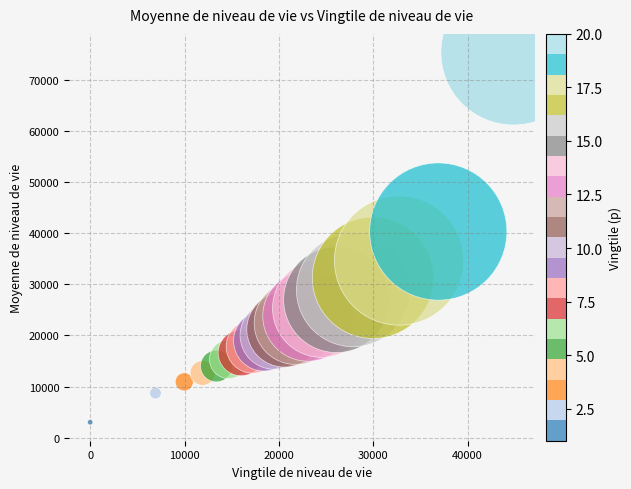

What Y value in the scatter plot is closest to 39181?

40306.7